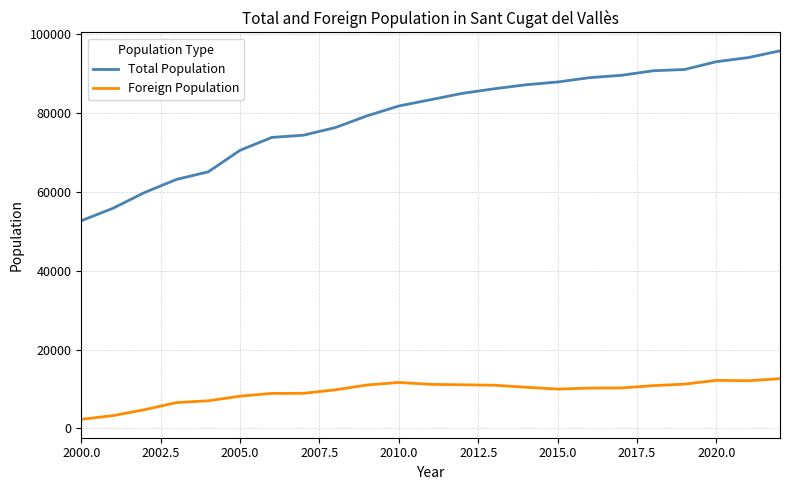

Which series has the widest spread of values?

Total Population